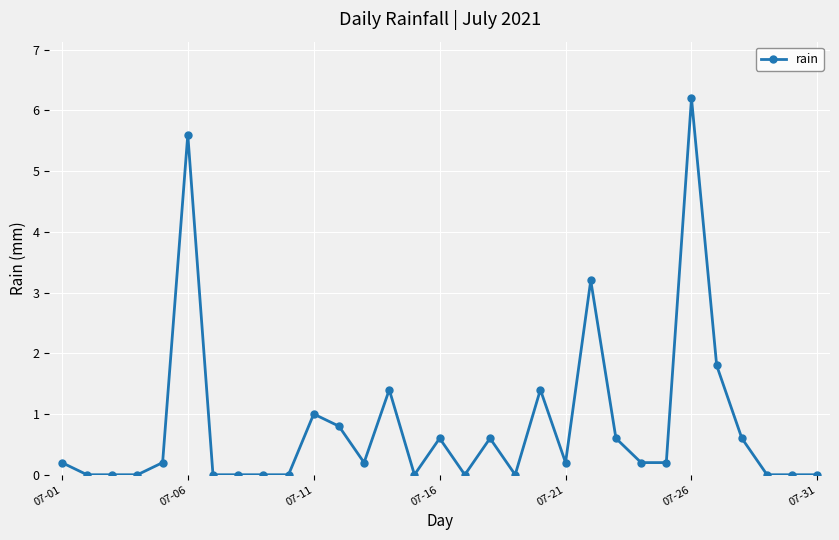

What is the difference between the maximum and minimum values?

6.2